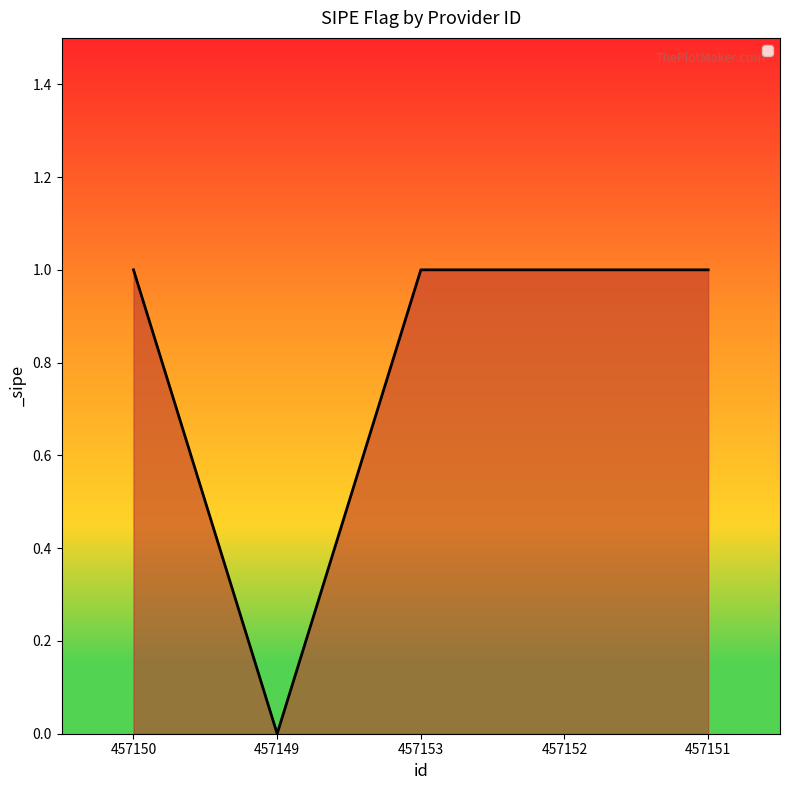

What is the difference between the maximum and minimum values?

1